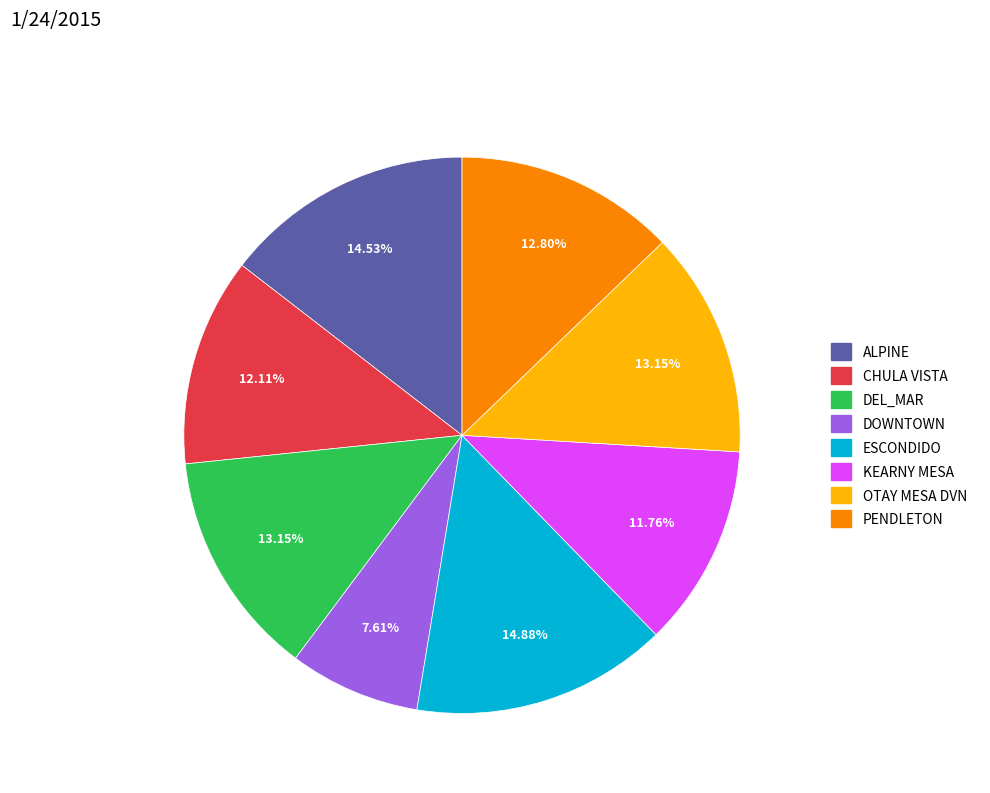

To the nearest percent, what is the difference between the ESCONDIDO and DEL_MAR slice percentages?

2%